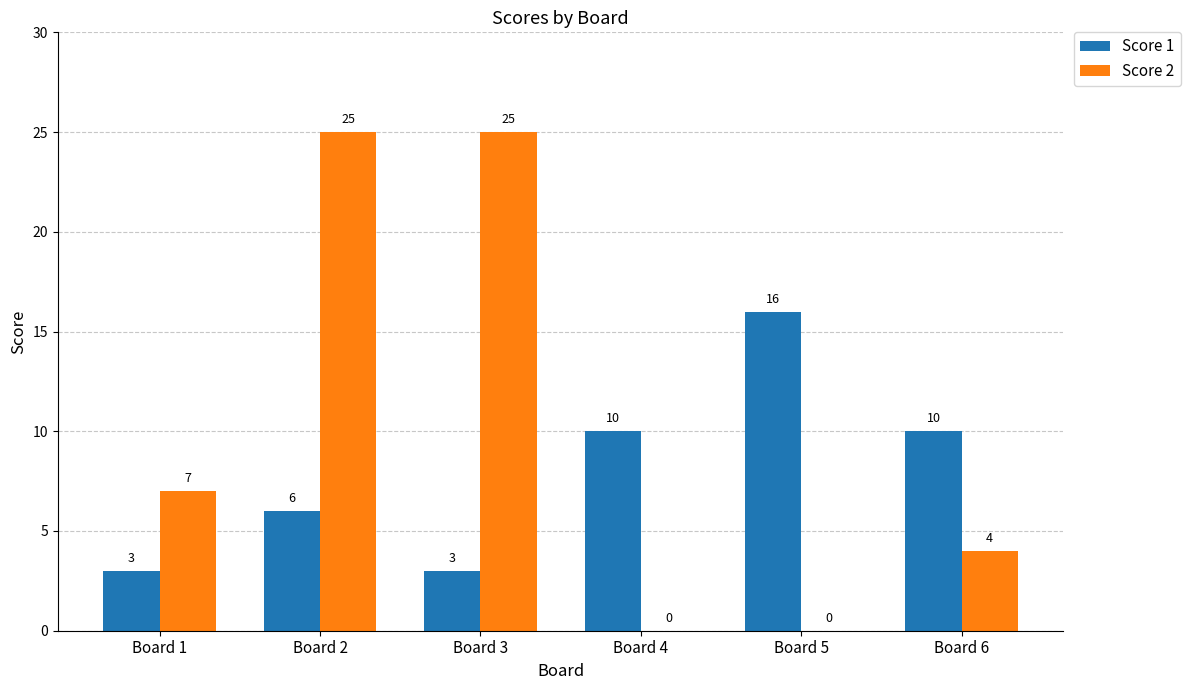

Which series changed the most between Board 3 and Board 5?

Score 2